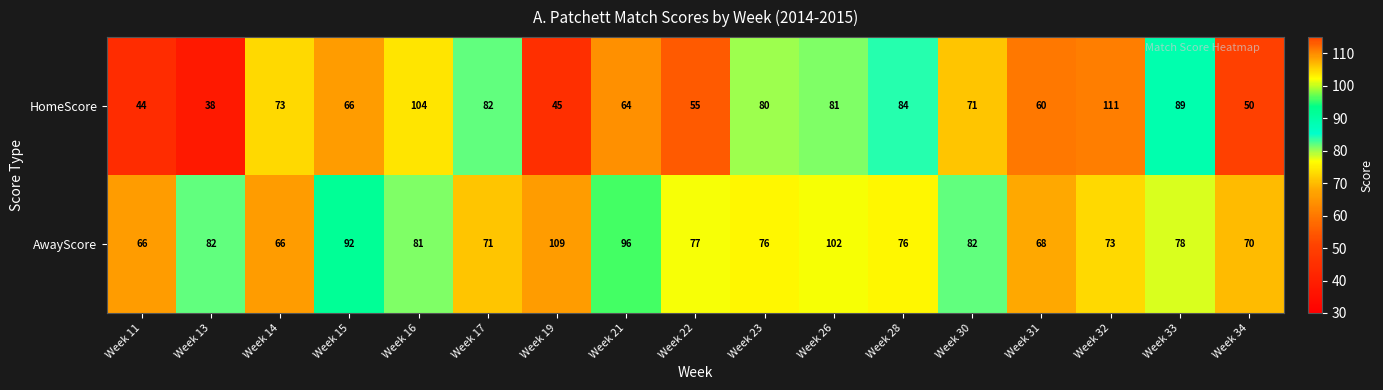

At which category is the sum across all series the highest?

Week 16